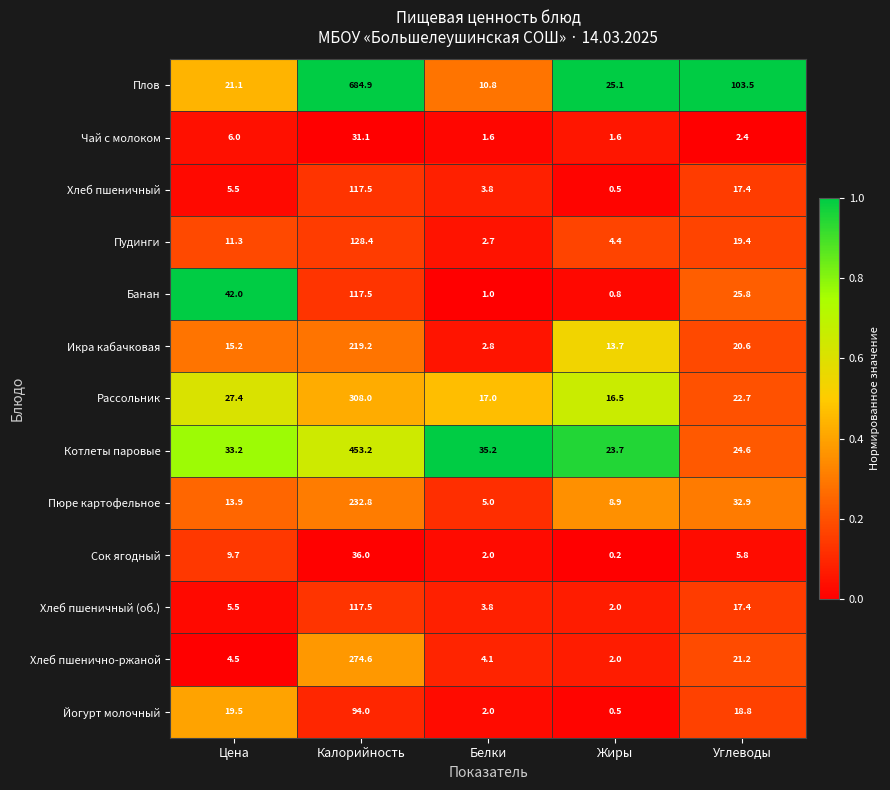

What is the average value of the Котлеты паровые series?

114.0